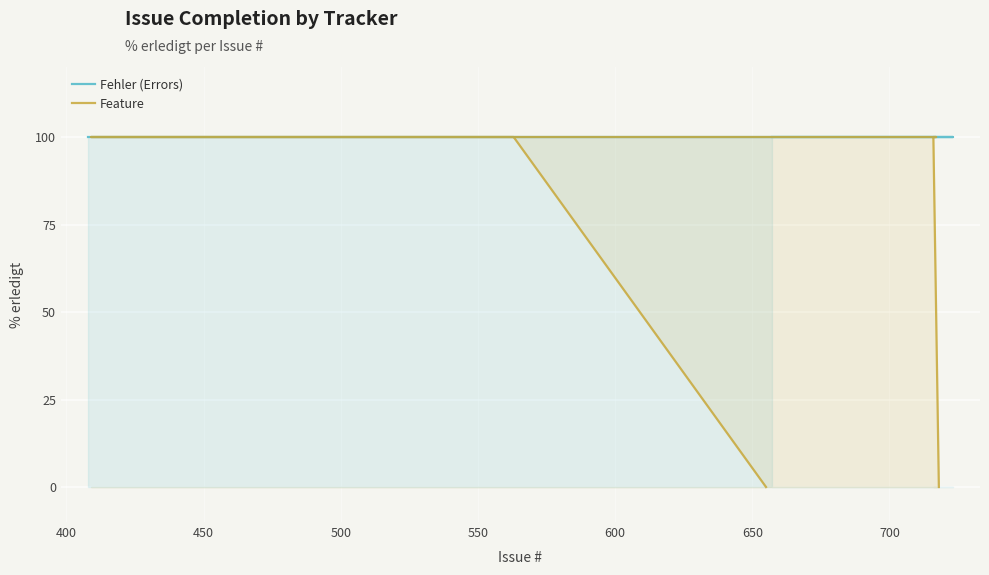

What is the sum of all values?

600